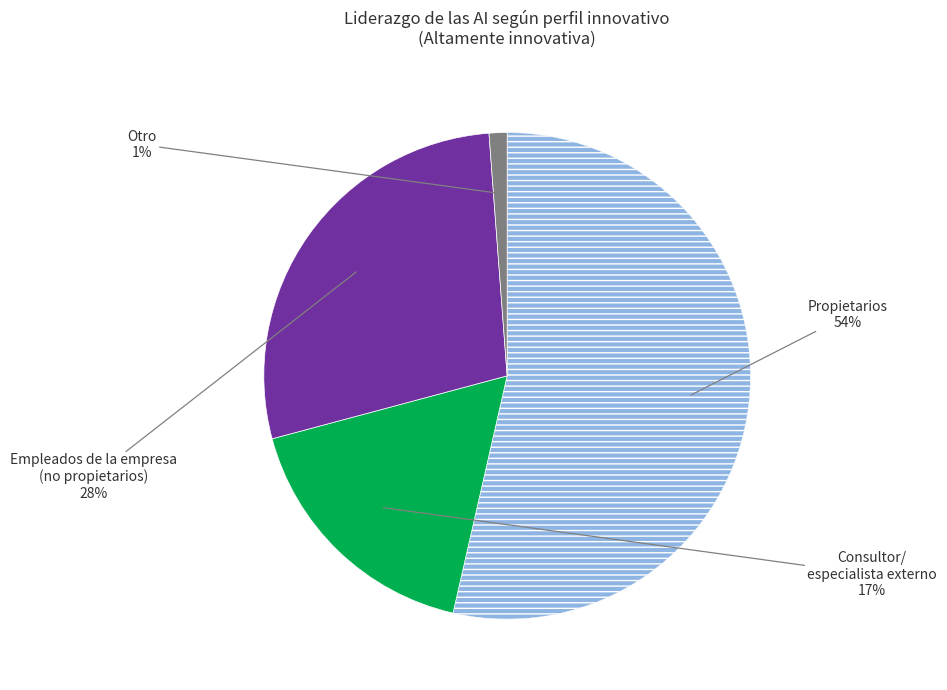

Is there a majority slice in this chart?

Yes